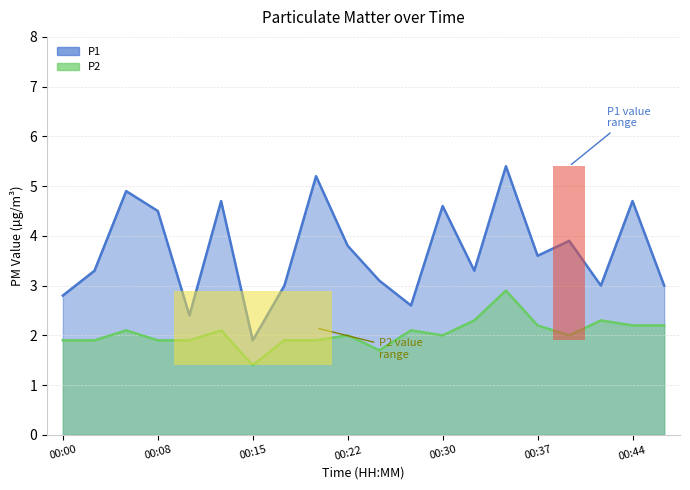

The P1 series shows 6.2 at 00:44. True or false?

False